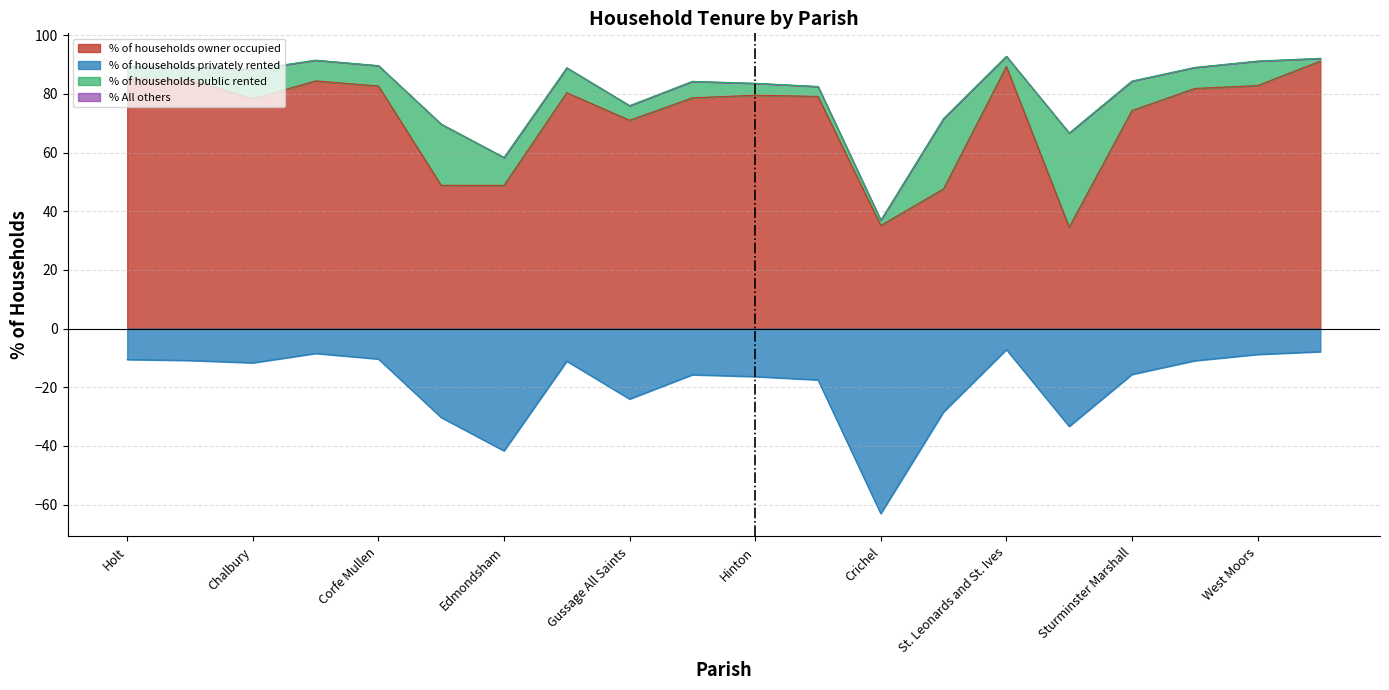

At which category does % of households owner occupied reach its first local peak?

Colehill